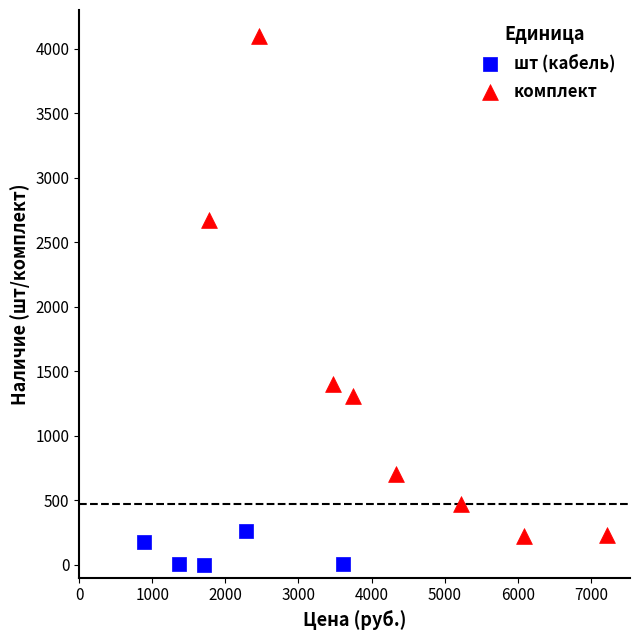

Which series has the largest Y range (max minus min)?

комплект